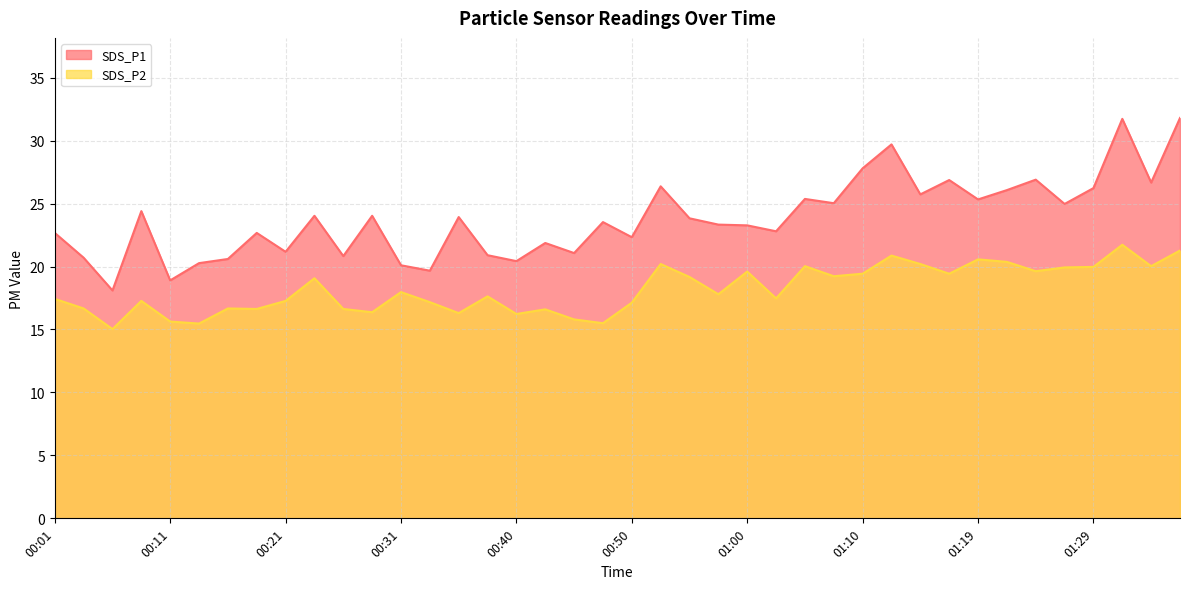

Is the value of SDS_P1 at 01:17 greater than the value of SDS_P2 at 00:43?

Yes